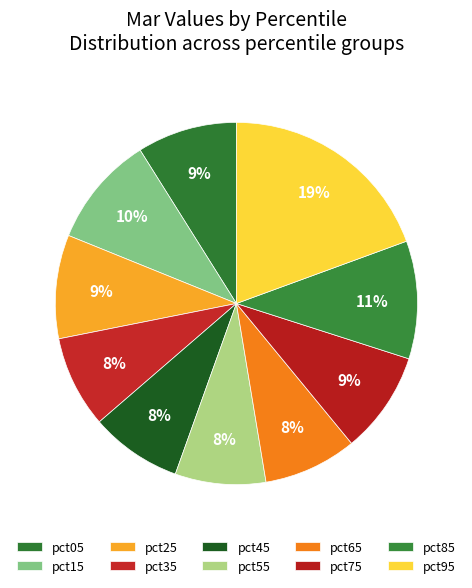

True or false: pct55 accounts for 22% of the total.

False